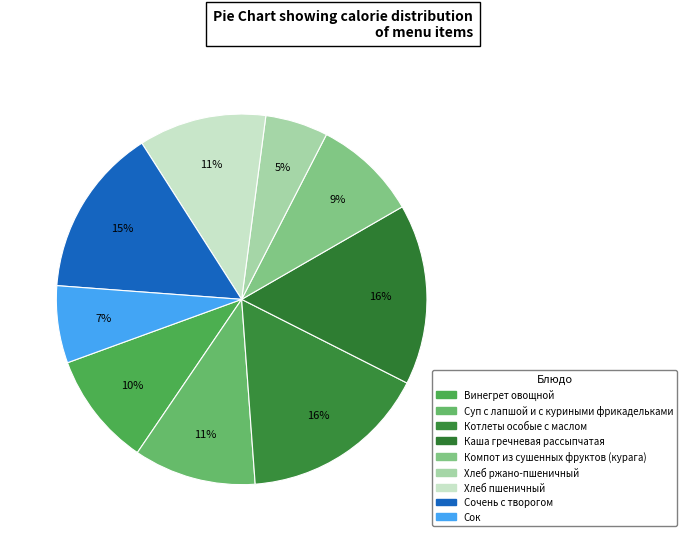

Count the number of slices in the pie.

9